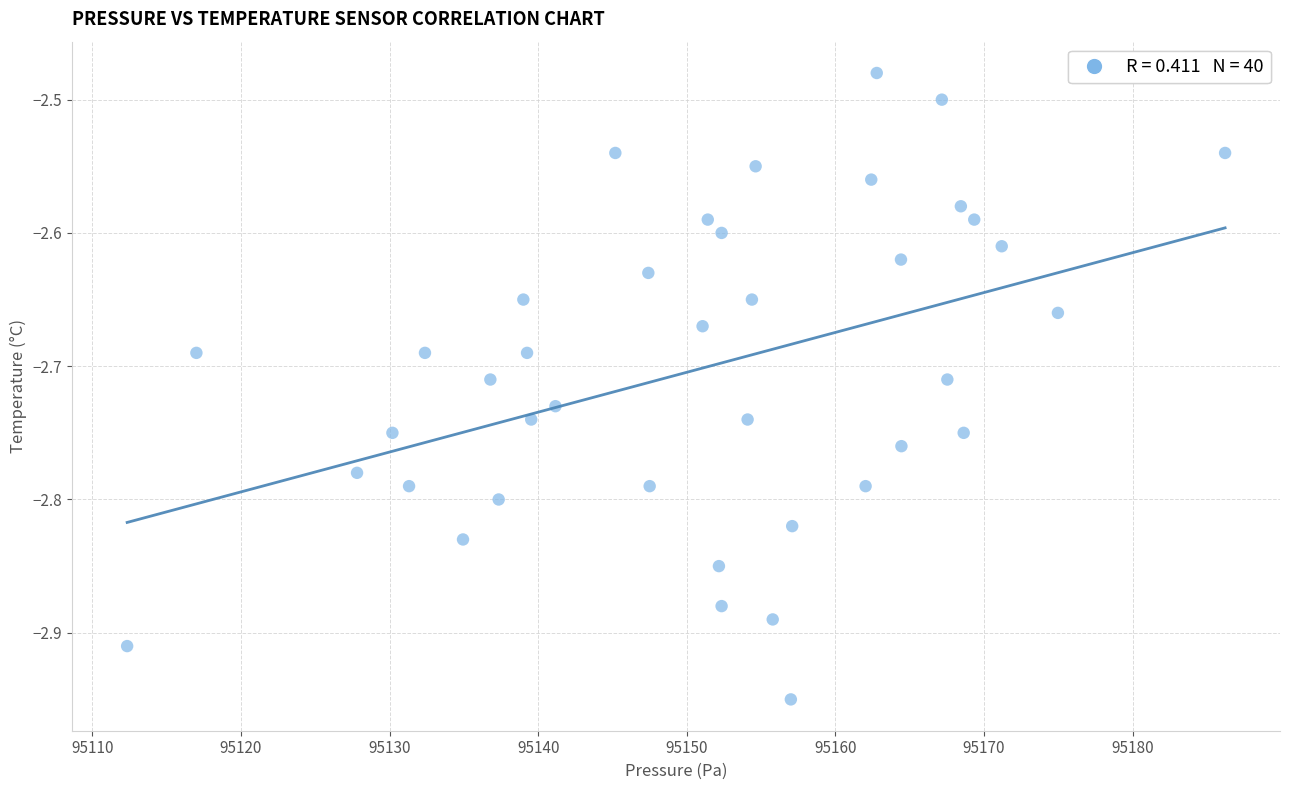

What is the range of Y values (max minus min)?

0.5